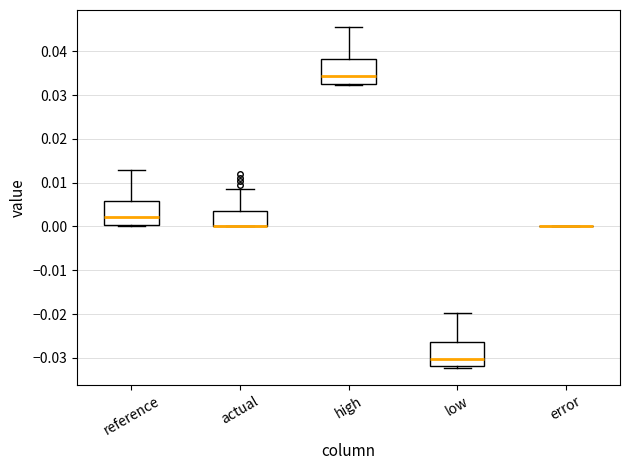

Reading left to right, transcribe this box plot: for each box, give where its median line is, the range the box spans, and where its two whiskers end, as read against the y-axis. The values are not printed on the chart, so give them approximately, as read against the axis.

reference: median 0.002, box 0.000 to 0.006, whiskers 0.000 (just below the box's lower edge) to 0.013
actual: median 0.000 (drawn on the box's lower edge), box 0.000 to 0.004, whiskers 0.000 to 0.009
high: median 0.034, box 0.033 to 0.038, whiskers 0.032 to 0.046
low: median -0.030, box -0.032 to -0.026, whiskers -0.032 (just below the box's lower edge) to -0.020
error: box collapsed to a line at 0.000, whiskers 0.000 to 0.000